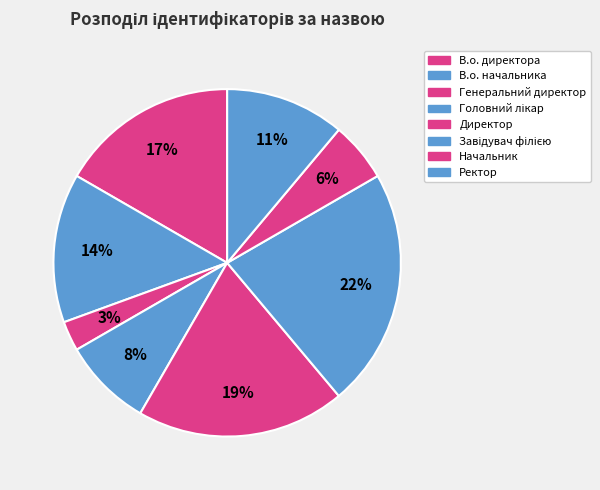

How many segments does this pie chart have?

8